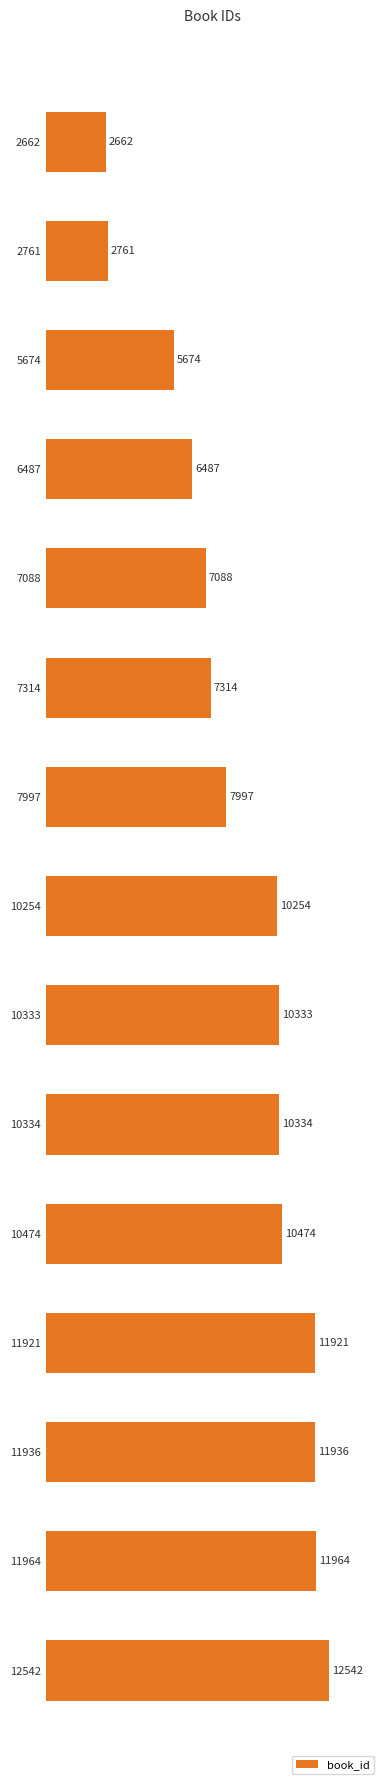

What is the change in value from 2662 to 10334?

+7672